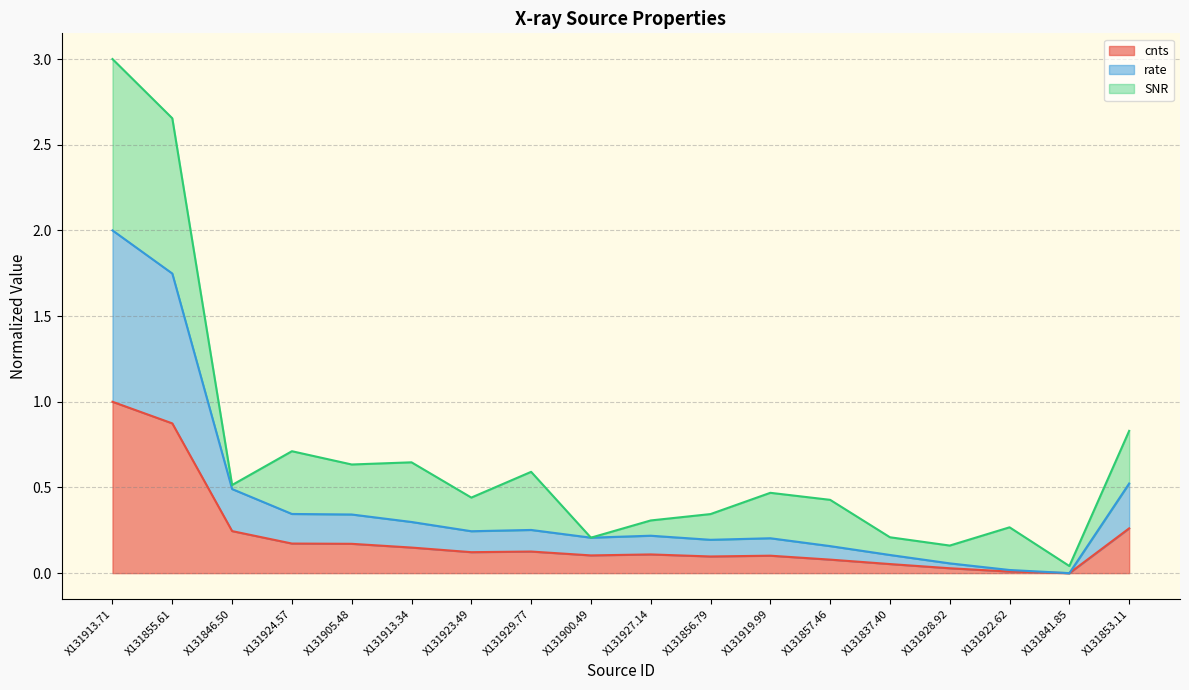

What is the difference between the cnts values at X131846.50 and X131856.79?

0.1